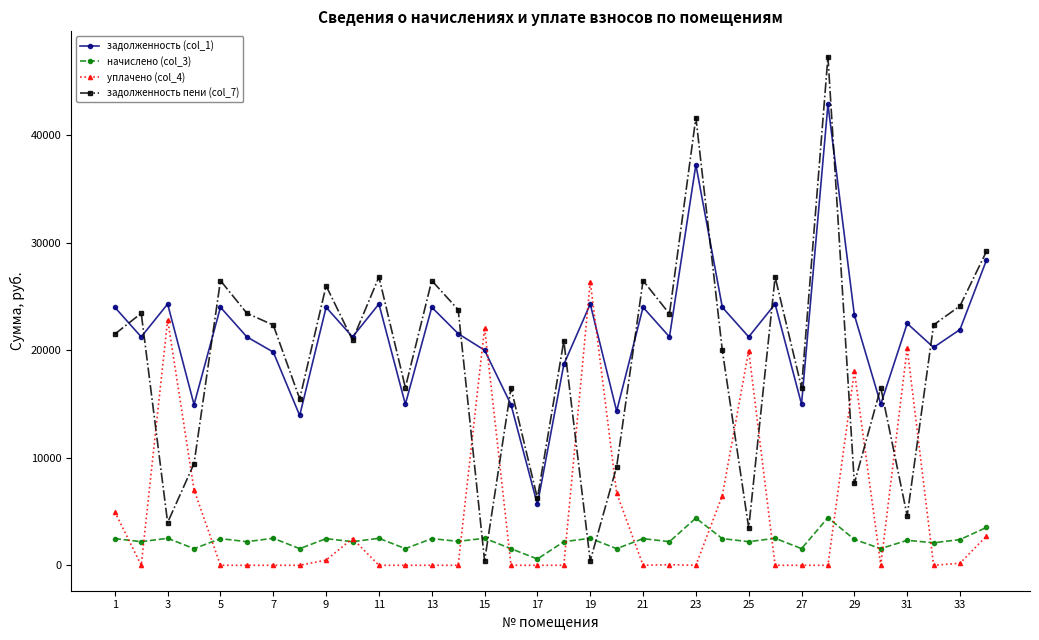

True or false: задолженность пени (col_7) has more than 2 interior local peaks.

True